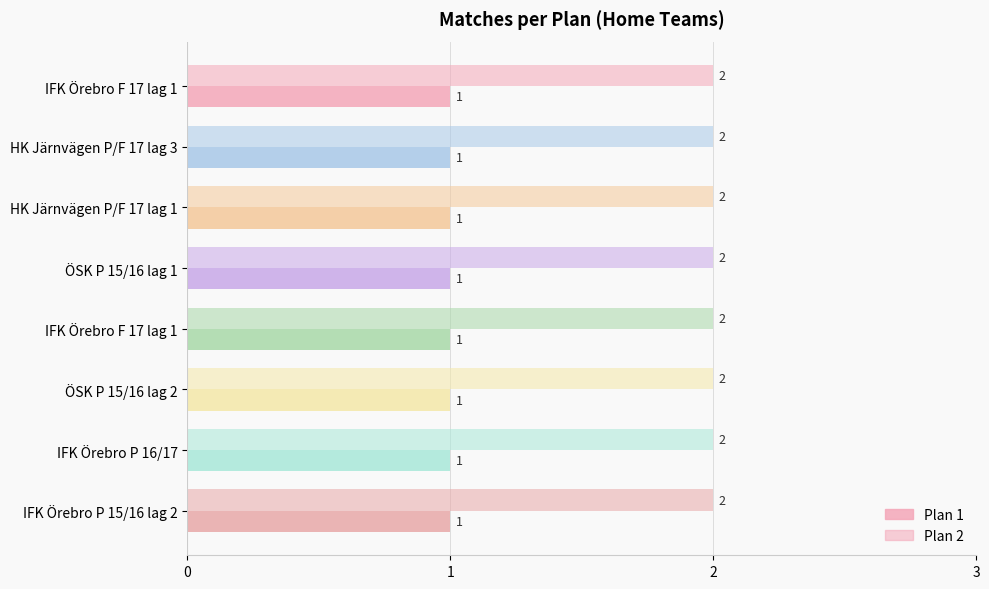

Which series has the largest total across all categories?

Plan 2